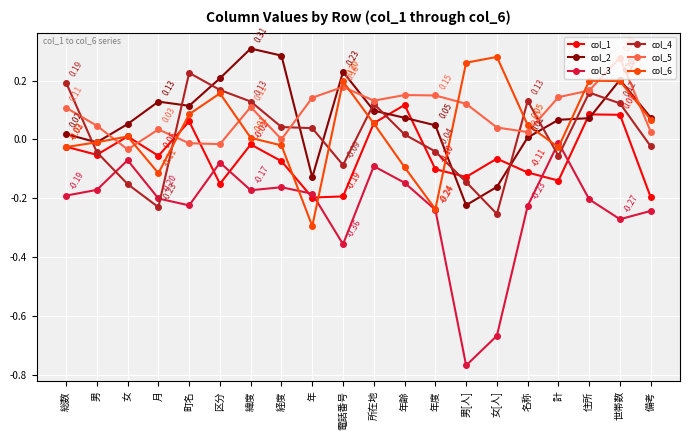

What position from the right is 女?

18